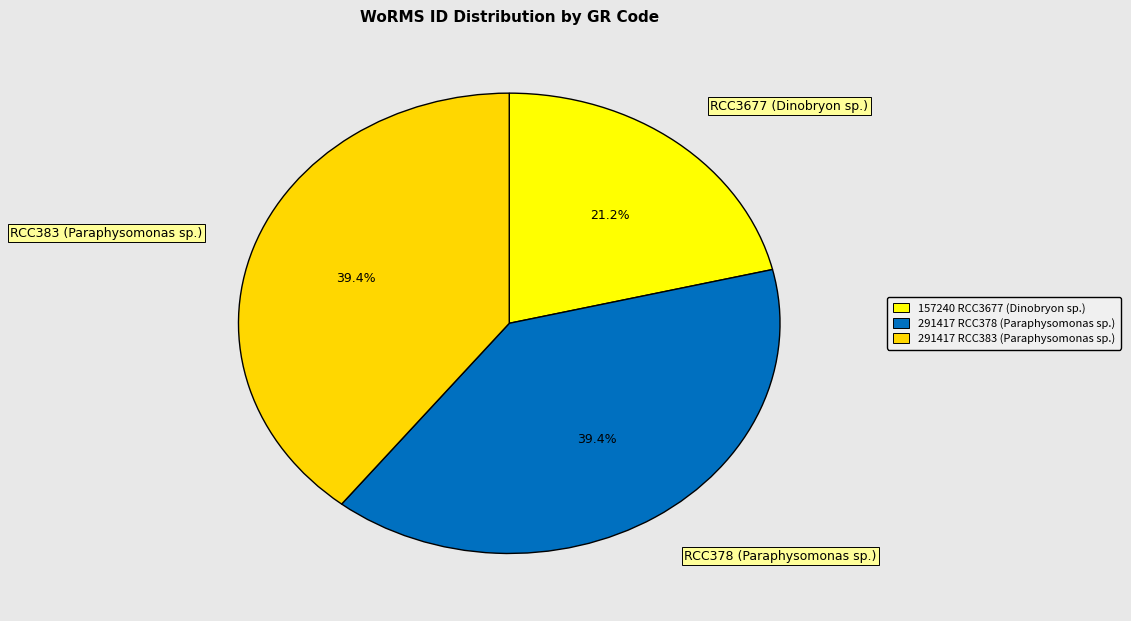

Is it true that RCC3677 (Dinobryon sp.) is 33% of the pie?

False